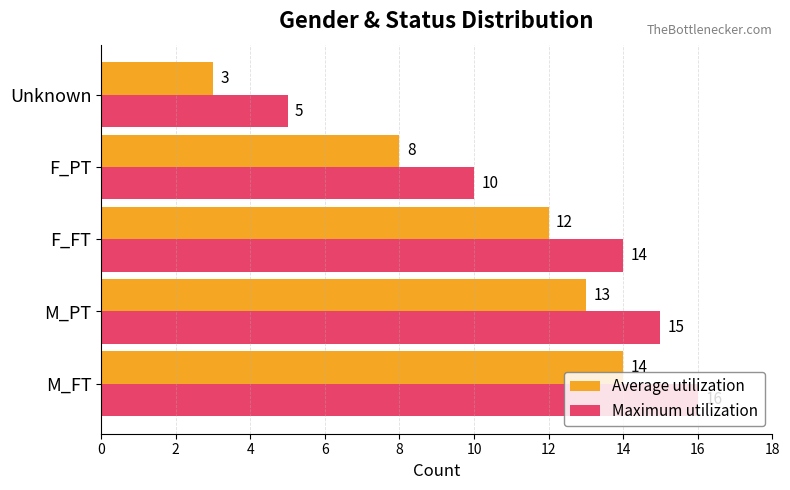

What is the maximum value shown in the chart?

16